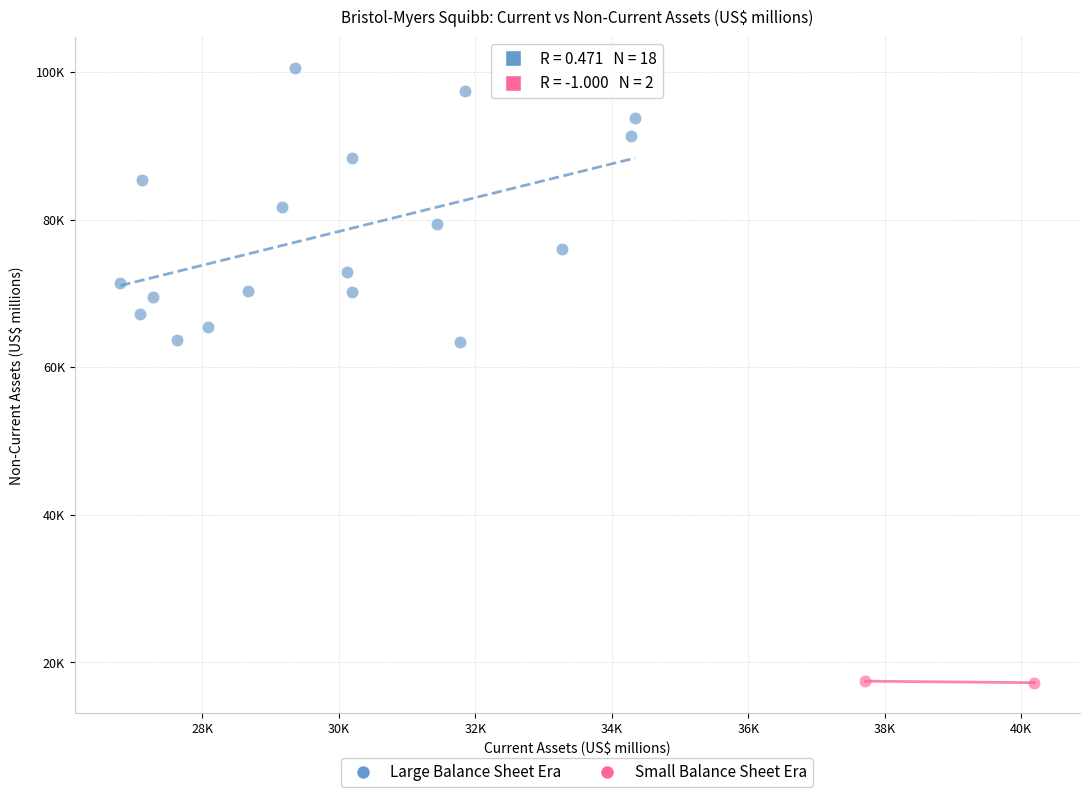

Which series has the widest spread of Y values?

Large Balance Sheet Era